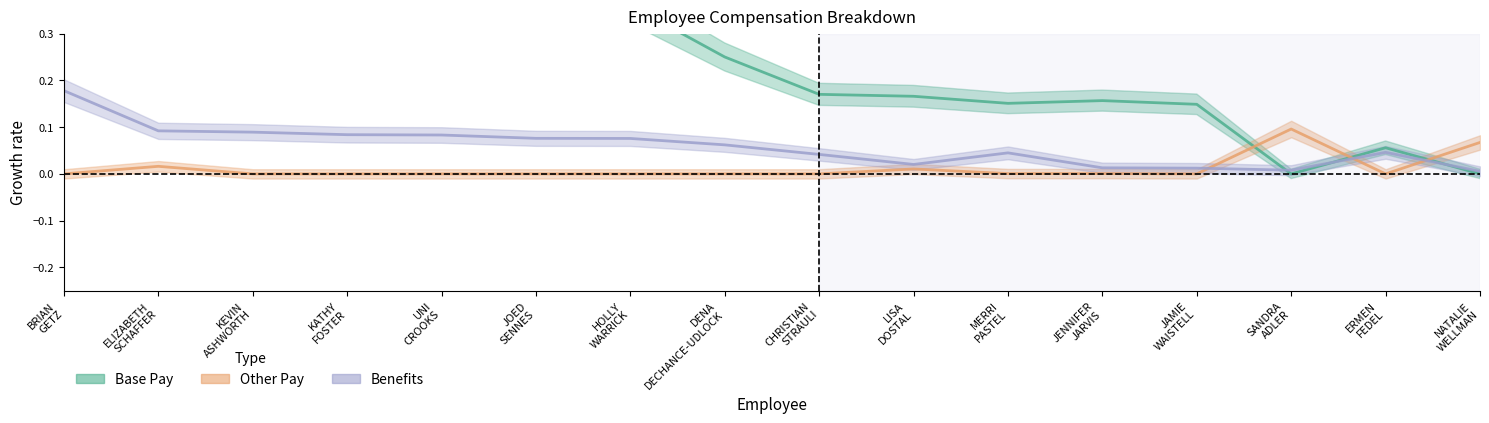

Which has a higher value, ERMEN FEDEL or LISA DOSTAL?

LISA DOSTAL